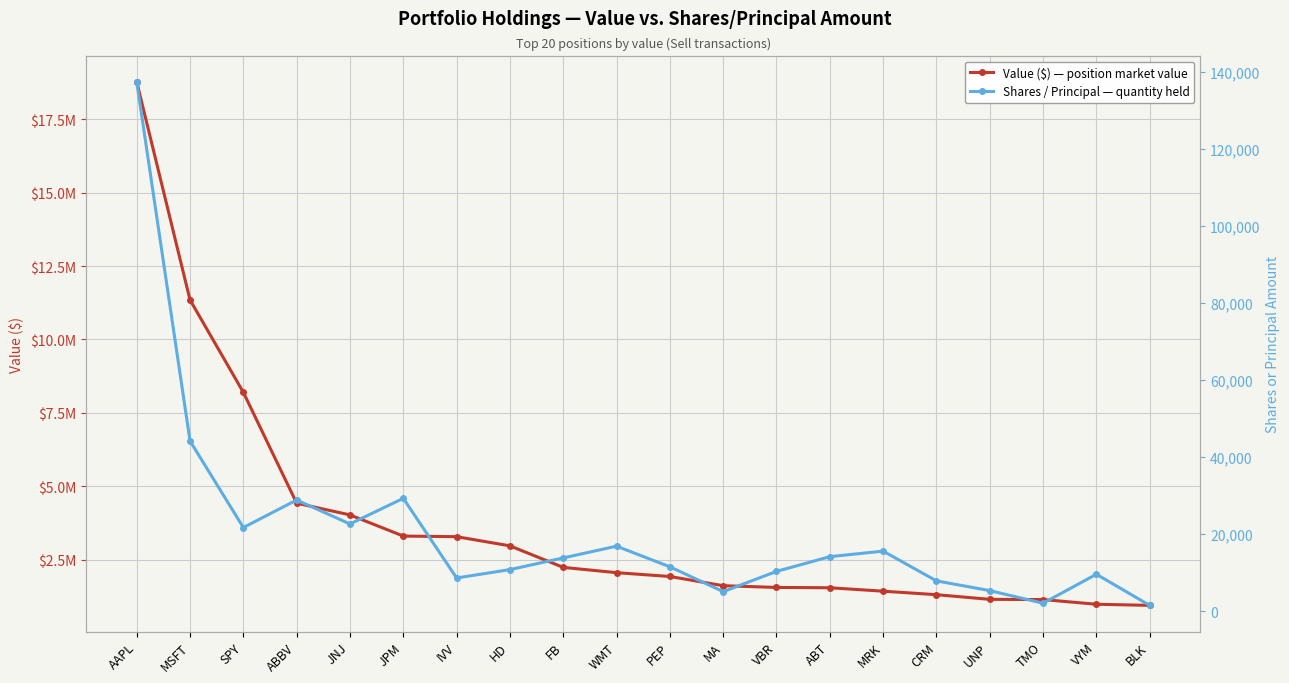

Reading left to right, what are all the values shown in this chart?

Value ($) — position market value: 18780000	11348000	8199000	4422000	4022000	3301000	3280000	2968000	2234000	2054000	1924000	1610000	1551000	1540000	1423000	1304000	1145000	1138000	978000	940000
Shares / Principal — quantity held: 137363	44186	21733	28873	22659	29311	8650	10822	13855	16896	11547	5102	10355	14176	15610	7899	5370	2095	9615	1544